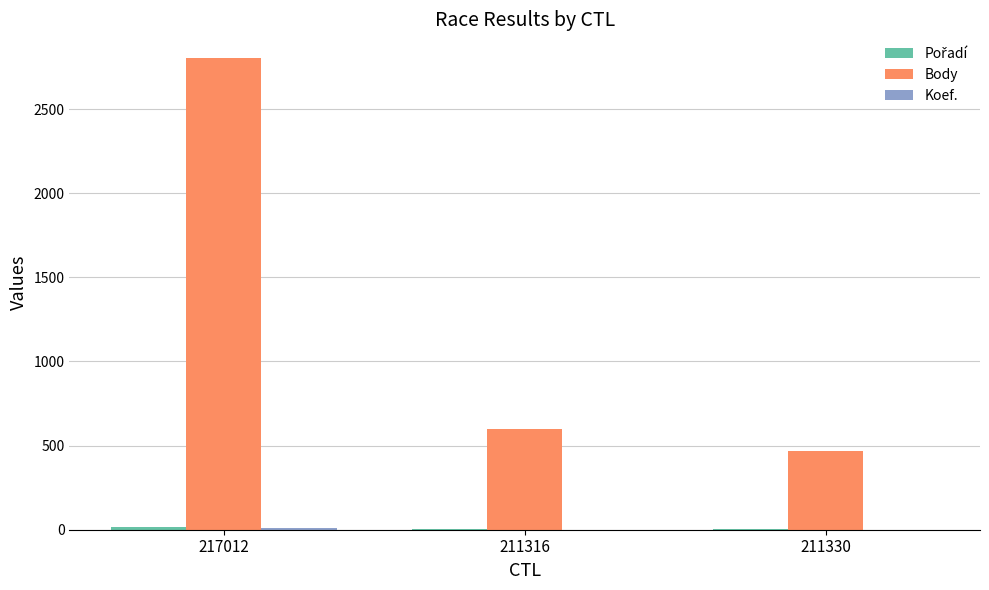

At which label does Body reach its peak?

217012